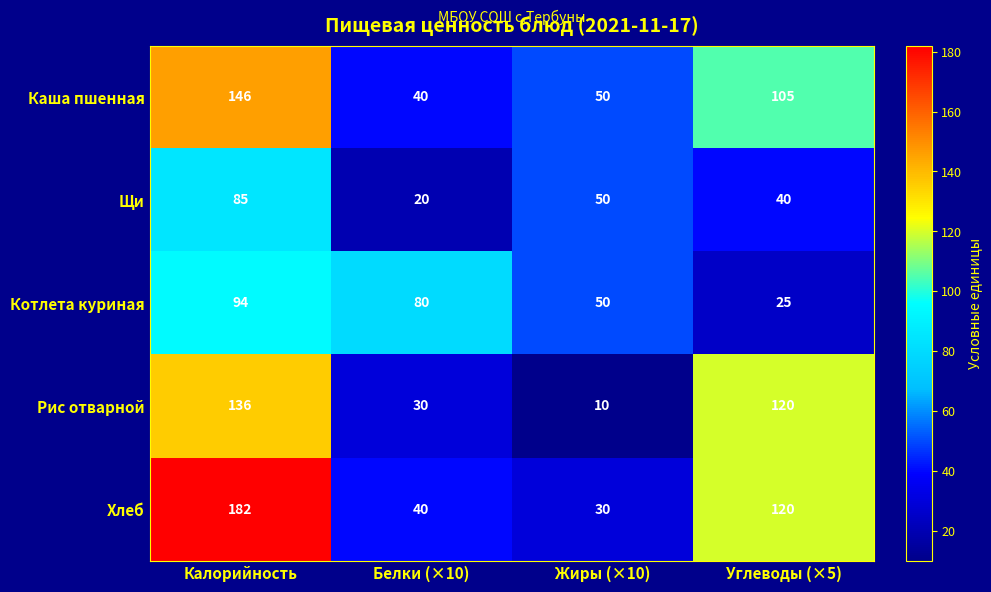

Which label corresponds to the largest value in the chart?

Калорийность